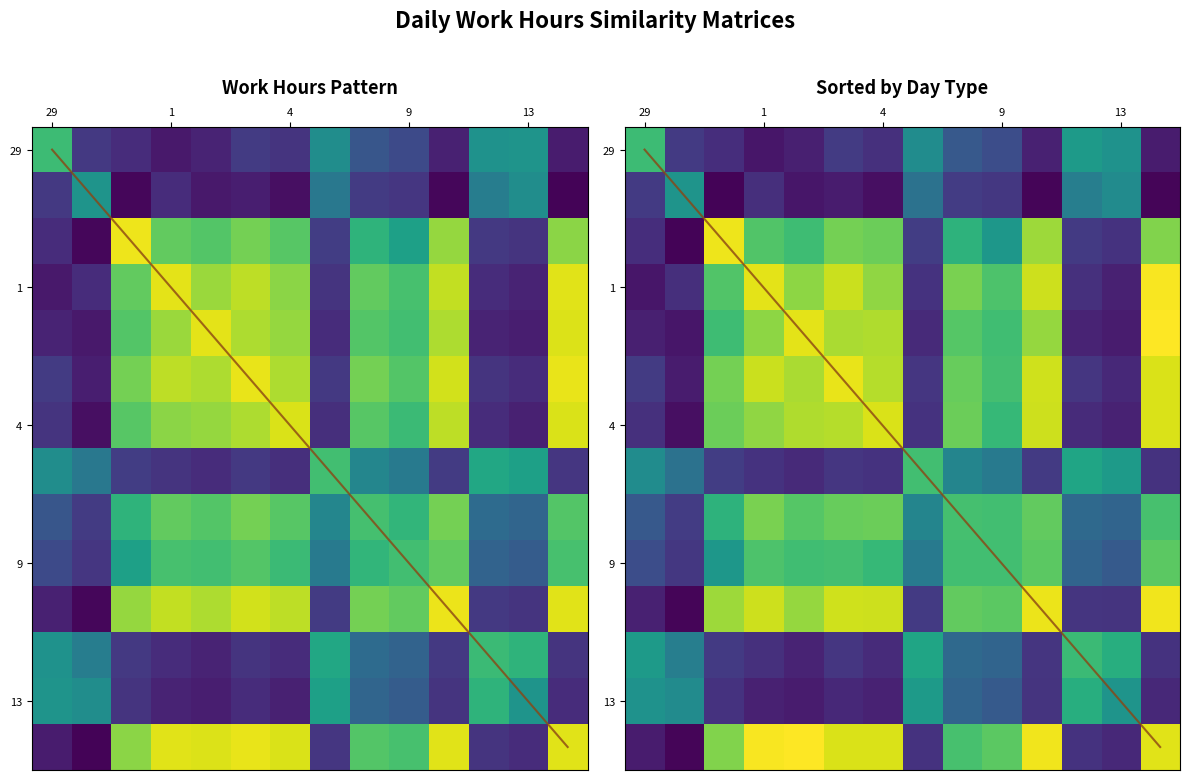

What is the maximum value shown in the chart?

15.0